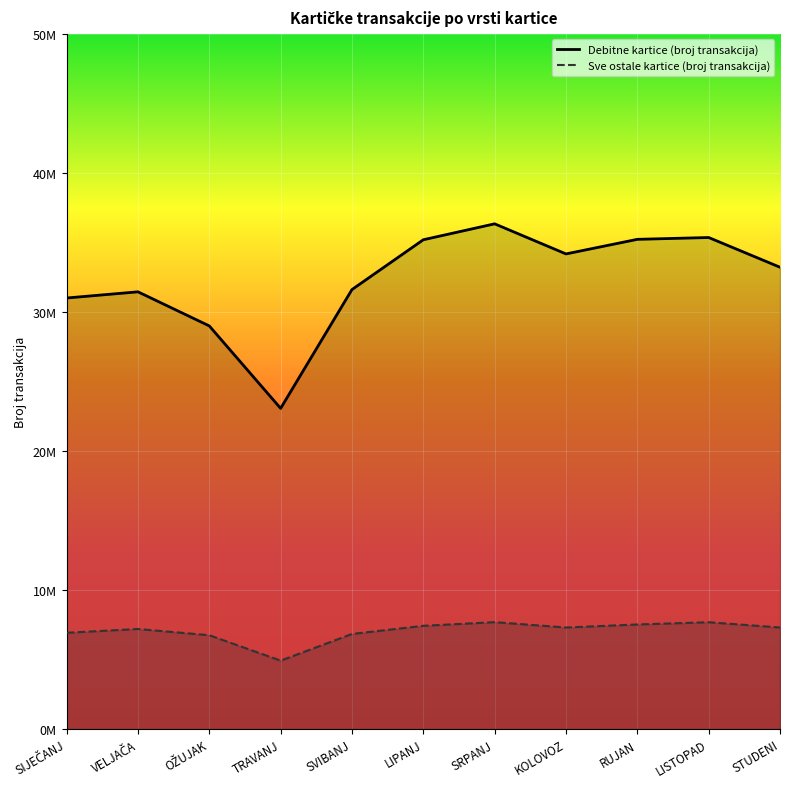

Is the value of Debitne kartice (broj transakcija) at RUJAN greater than the value of Sve ostale kartice (broj transakcija) at KOLOVOZ?

Yes